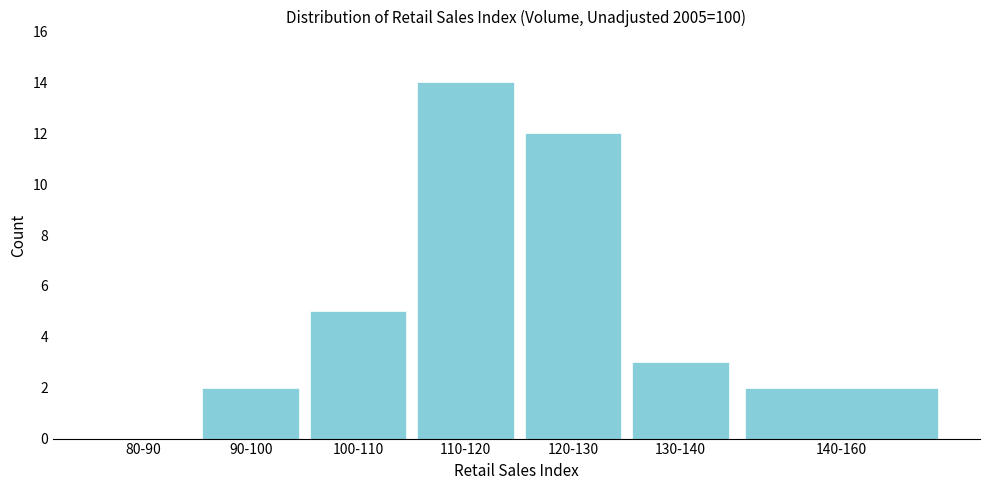

Reading right to left, what are all the values shown in this chart?

140-160=2	130-140=3	120-130=12	110-120=14	100-110=5	90-100=2	80-90=0